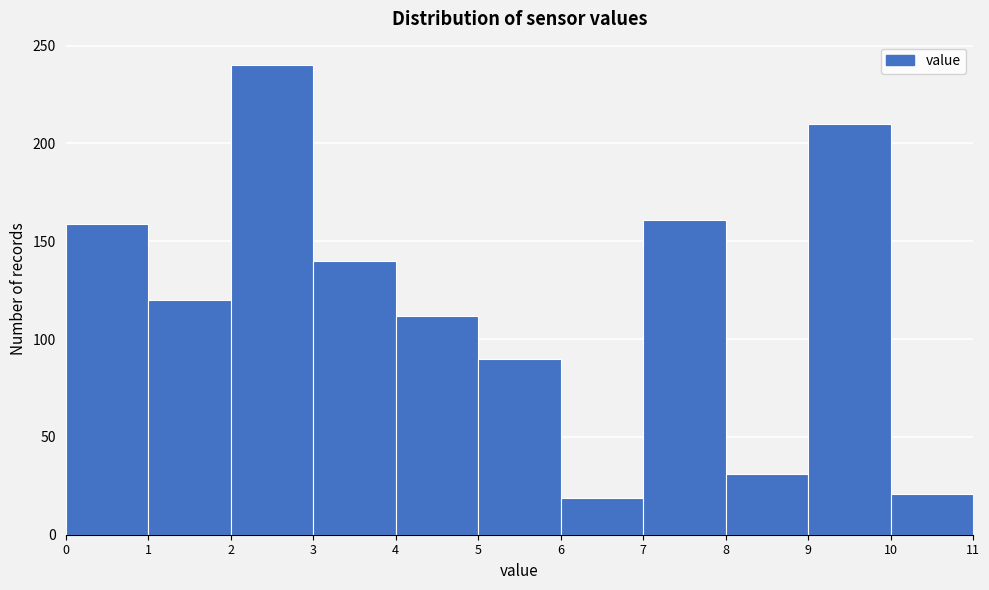

Reading left to right, transcribe this chart: for each bar, give the range it covers on the x-axis and its height. The values are not printed on the chart, so give them approximately, as read against the axis.

0 to 1: 160
1 to 2: 120
2 to 3: 240
3 to 4: 140
4 to 5: 110
5 to 6: 90
6 to 7: 20
7 to 8: 160
8 to 9: 30
9 to 10: 210
10 to 11: 20